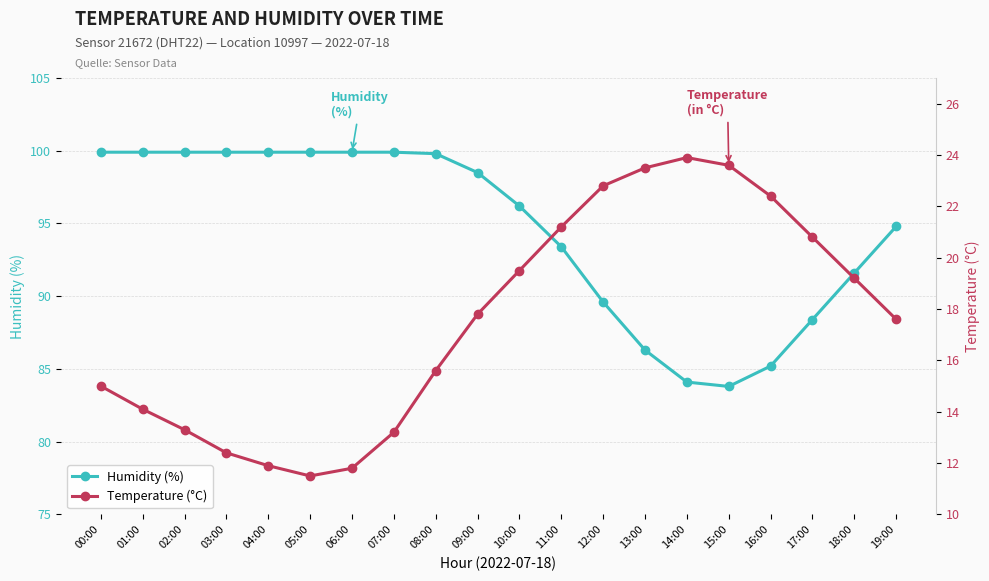

Does the chart display data point markers on the line(s)?

Yes